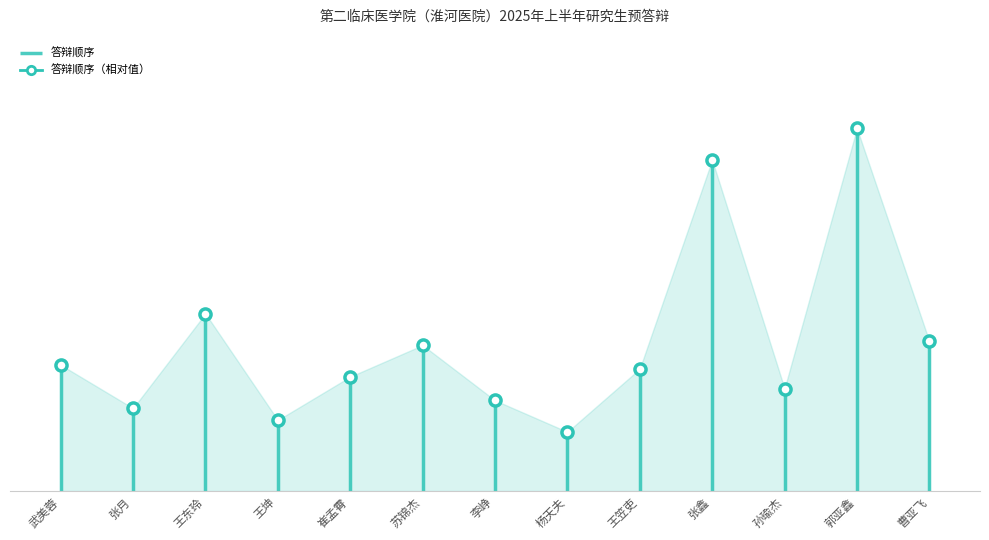

What is the smallest value displayed?

1